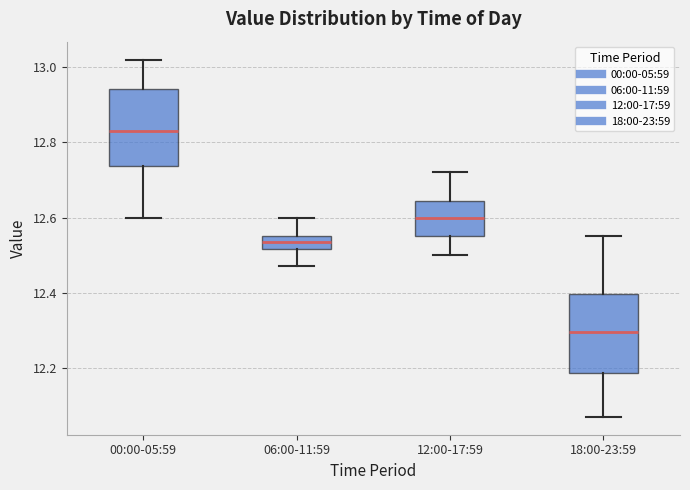

Where does the median line of the box for 18:00-23:59 sit on the y-axis? The values are not printed on the chart, so give them approximately, as read against the axis.

12.30